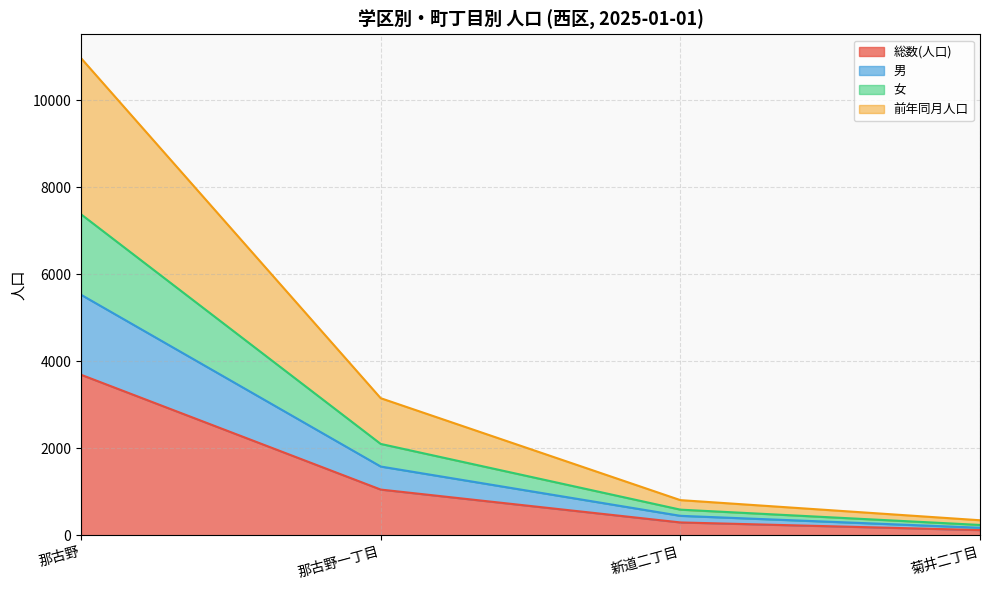

True or false: 総数(人口) and 女 intersect in this chart.

False